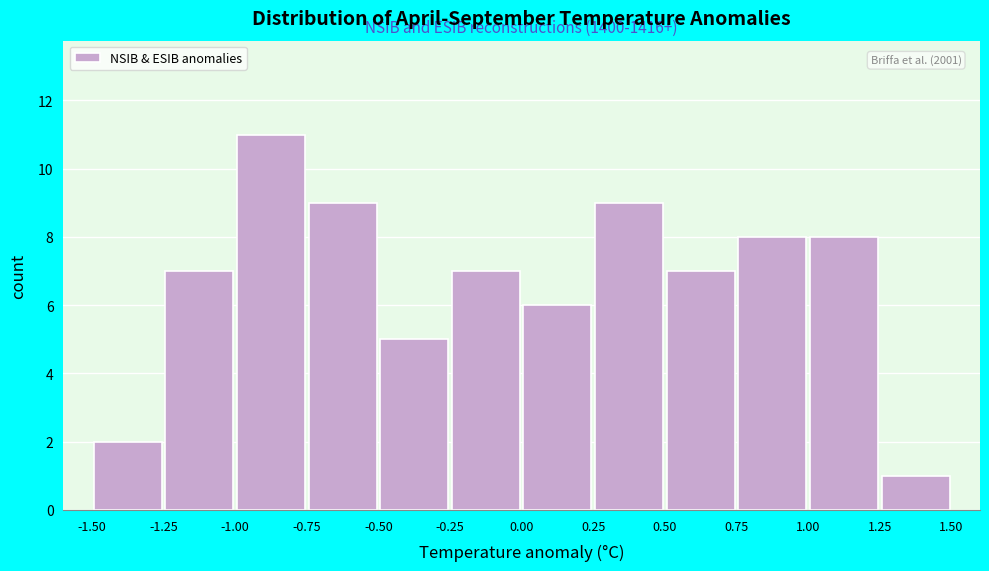

Which range on the x-axis has the tallest bar?

-1.00 to -0.75